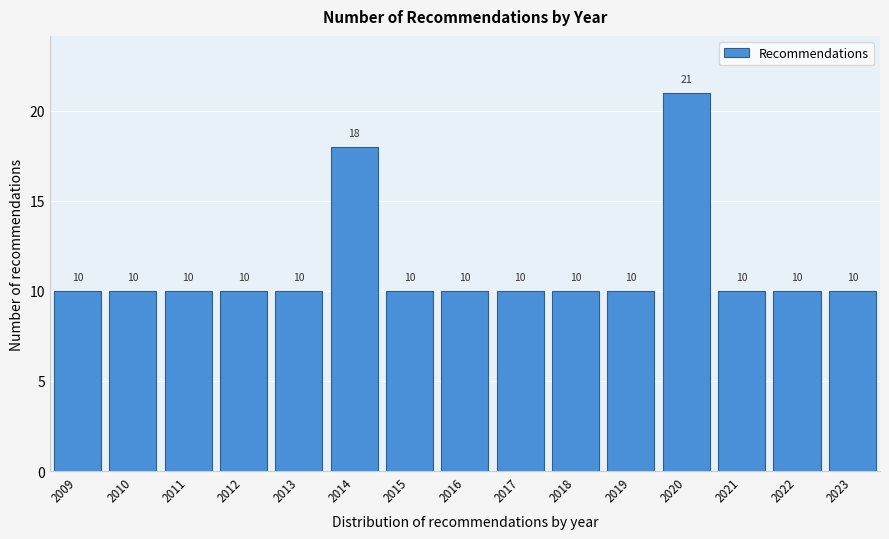

Reading left to right, what are all the values shown in this chart?

2009=10	2010=10	2011=10	2012=10	2013=10	2014=18	2015=10	2016=10	2017=10	2018=10	2019=10	2020=21	2021=10	2022=10	2023=10